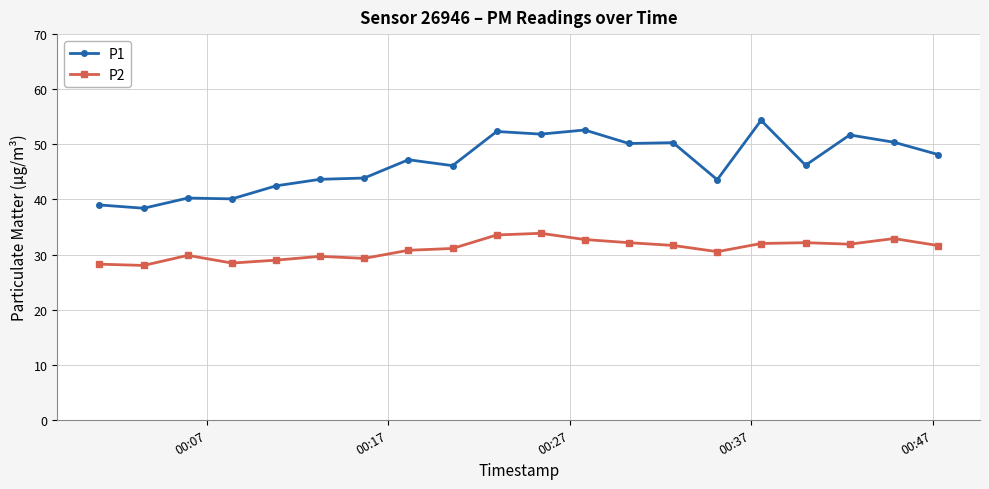

What is the difference between the second highest and minimum values in the P2 series?

5.5